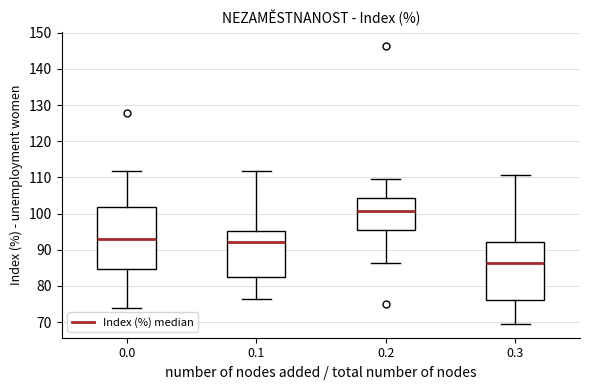

Reading left to right, transcribe this box plot: for each box, give where its median line is, the range the box spans, and where its two whiskers end, as read against the y-axis. The values are not printed on the chart, so give them approximately, as read against the axis.

0.0: median 93, box 85 to 102, whiskers 74 to 112
0.1: median 92, box 83 to 95, whiskers 76 to 112
0.2: median 101, box 95 to 104, whiskers 86 to 109
0.3: median 86, box 76 to 92, whiskers 70 to 111